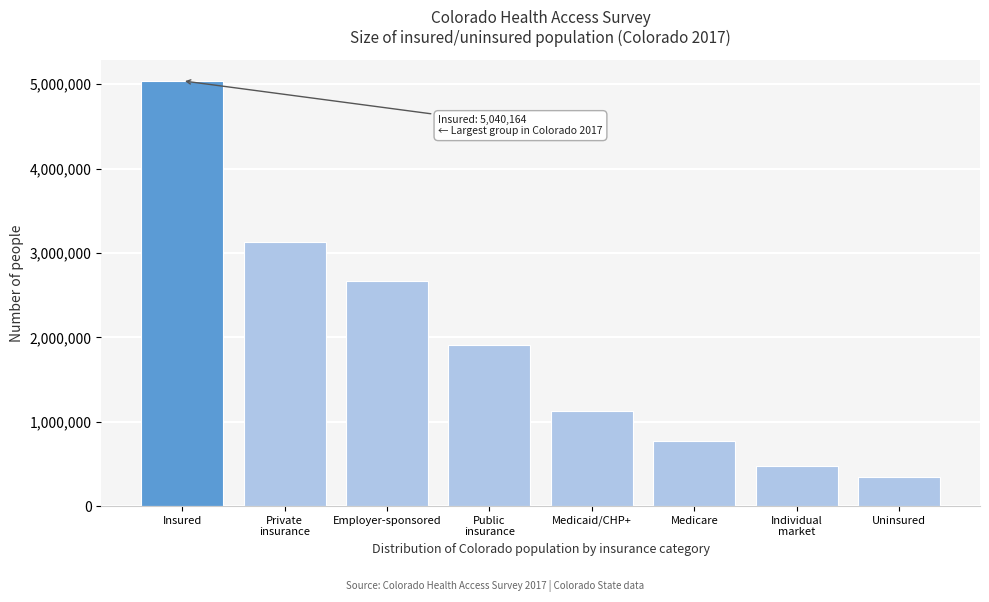

Reading left to right, extract all data points from this chart.

5040164	3133456	2663744	1906708	1130403	776305	469711	350423